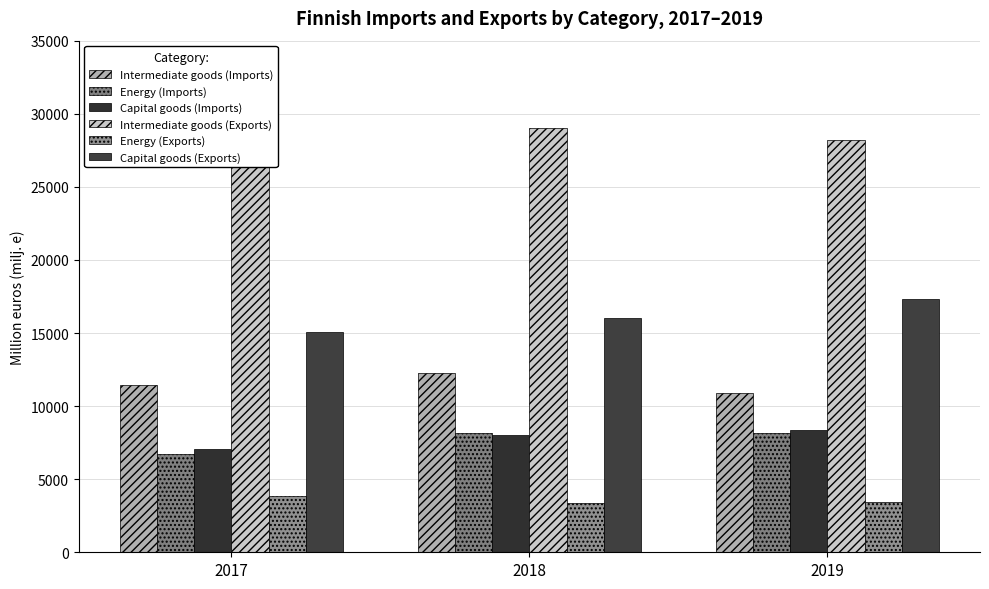

At 2017, list the series in order from smallest to largest.

Energy (Exports), Energy (Imports), Capital goods (Imports), Intermediate goods (Imports), Capital goods (Exports), Intermediate goods (Exports)